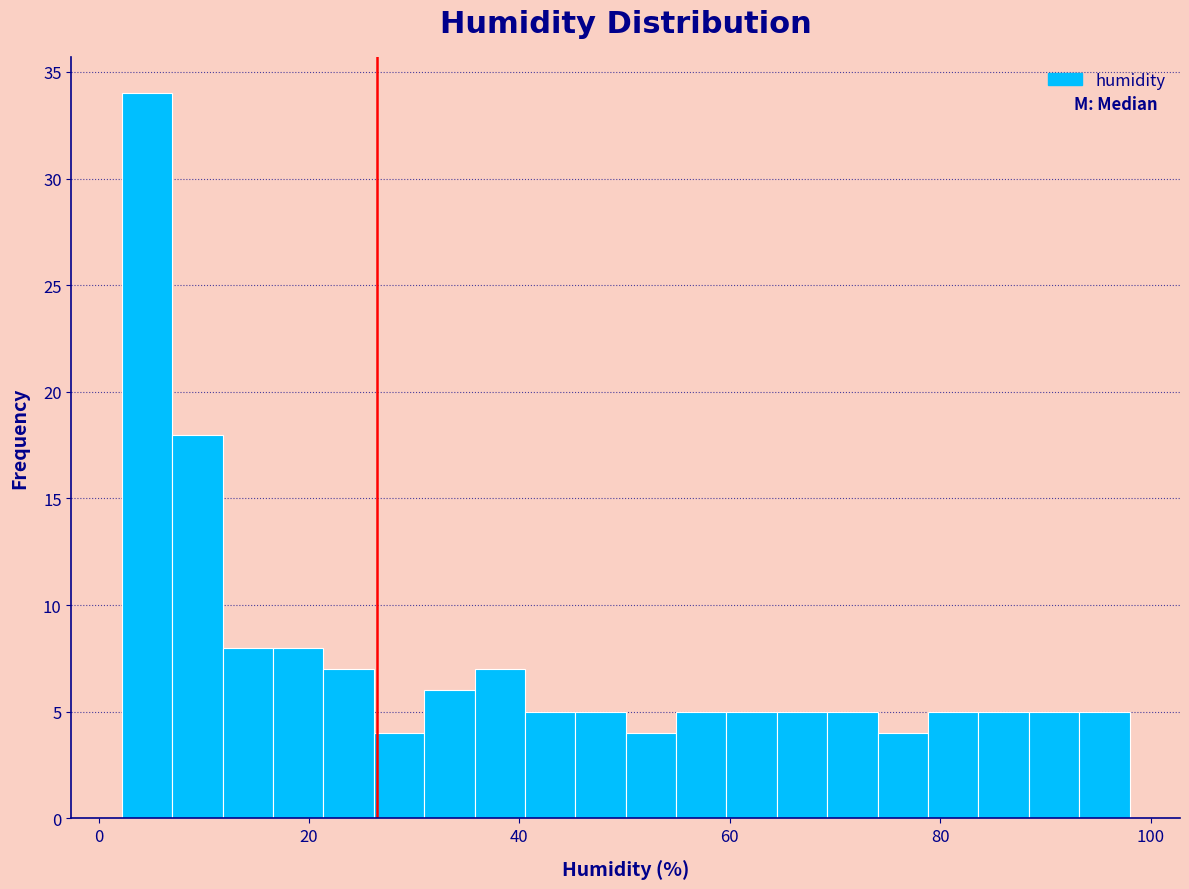

Read against the x-axis, roughly where is the centre of the tallest bar?

4